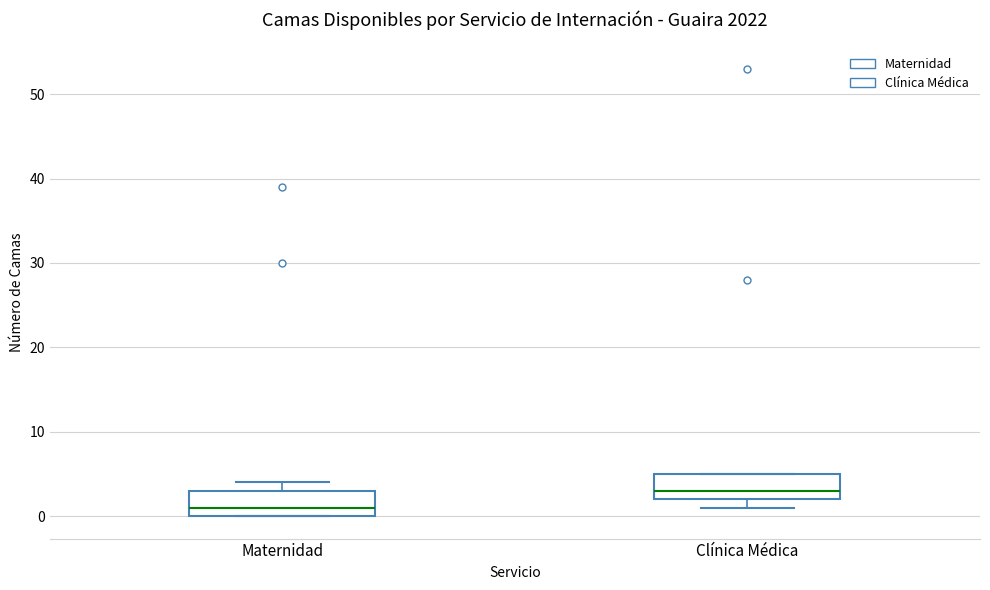

Reading left to right, read every box against the y-axis: the position of its median line, the range the box covers, and the ends of its whiskers. The values are not printed on the chart, so give them approximately, as read against the axis.

Maternidad: median 1, box 0 to 3, whiskers 0 to 4
Clínica Médica: median 3, box 2 to 5, whiskers 1 to 5